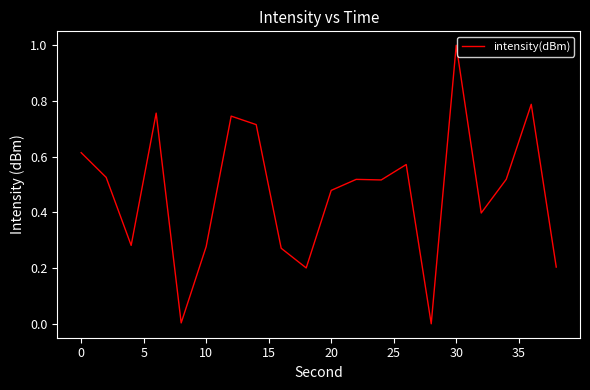

What is the difference between the maximum and minimum values?

1.0